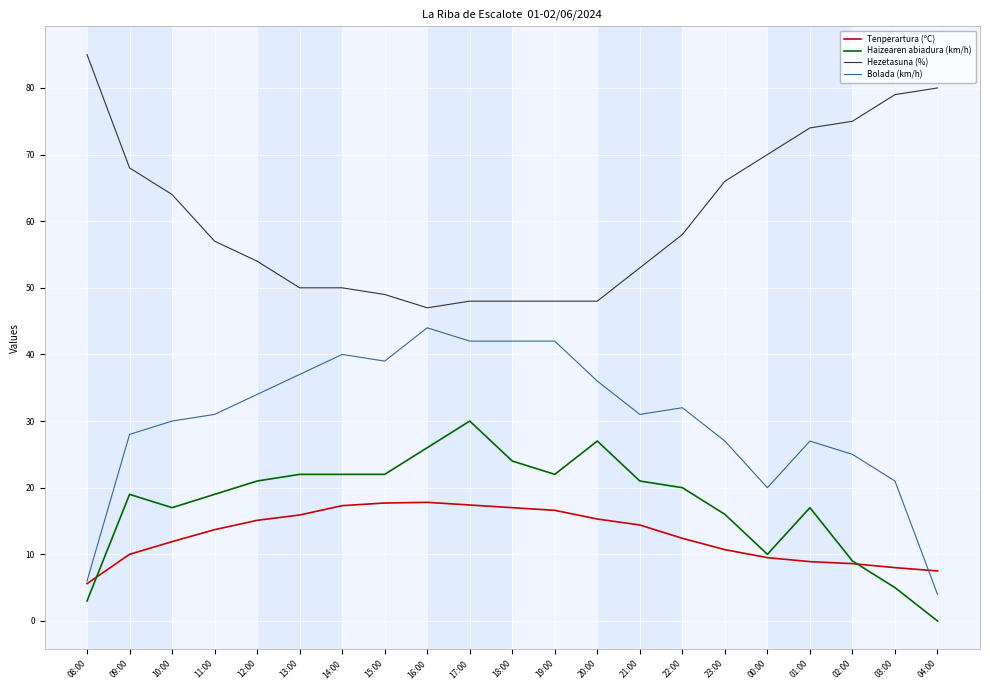

How many lines are shown in the chart?

4